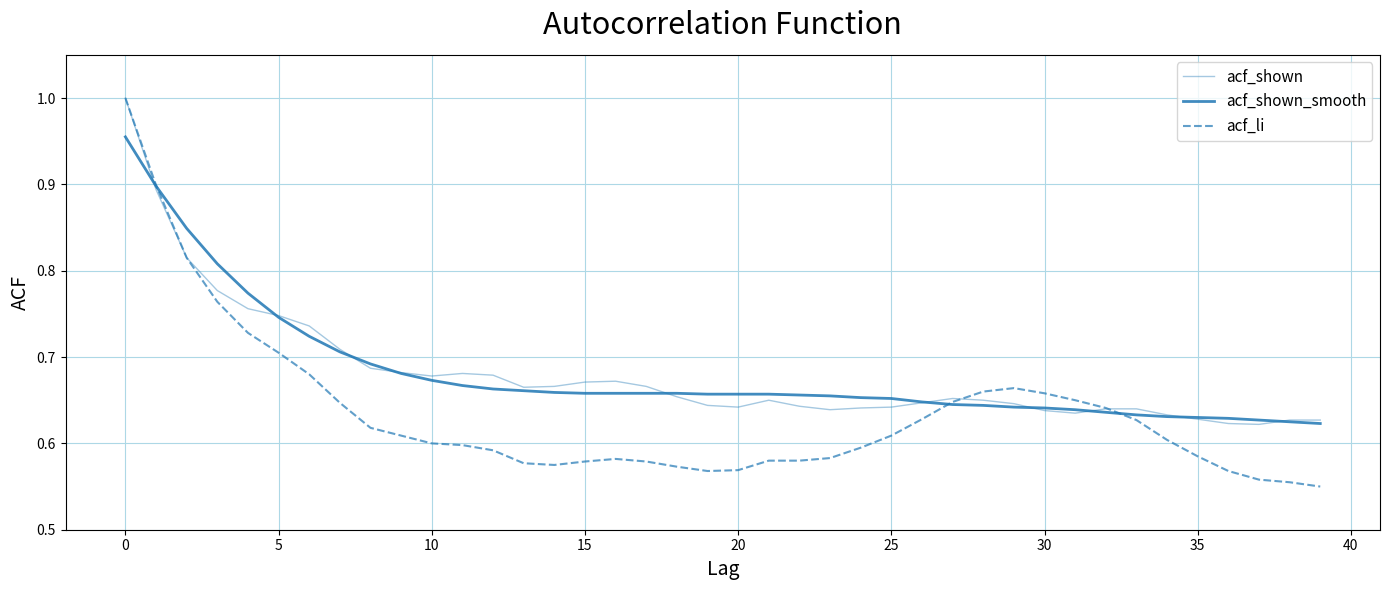

At which category does acf_li reach its first local peak?

16